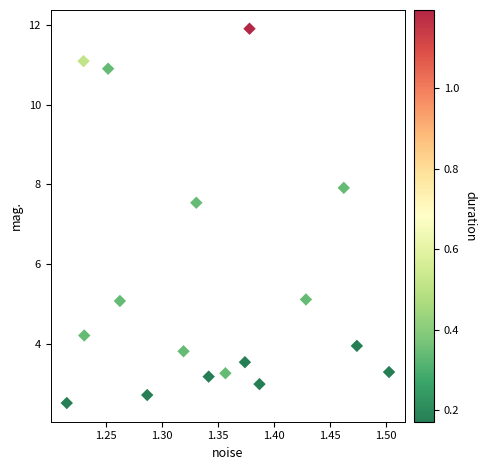

What is the range of X values (max minus min)?

0.3